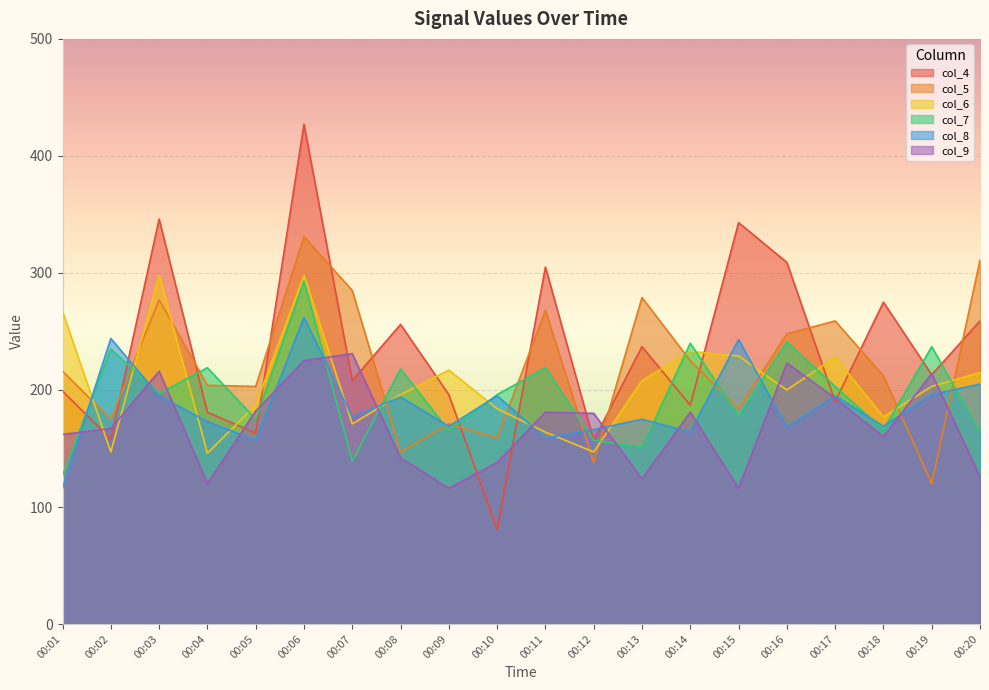

Where is the first local maximum for col_5?

00:03